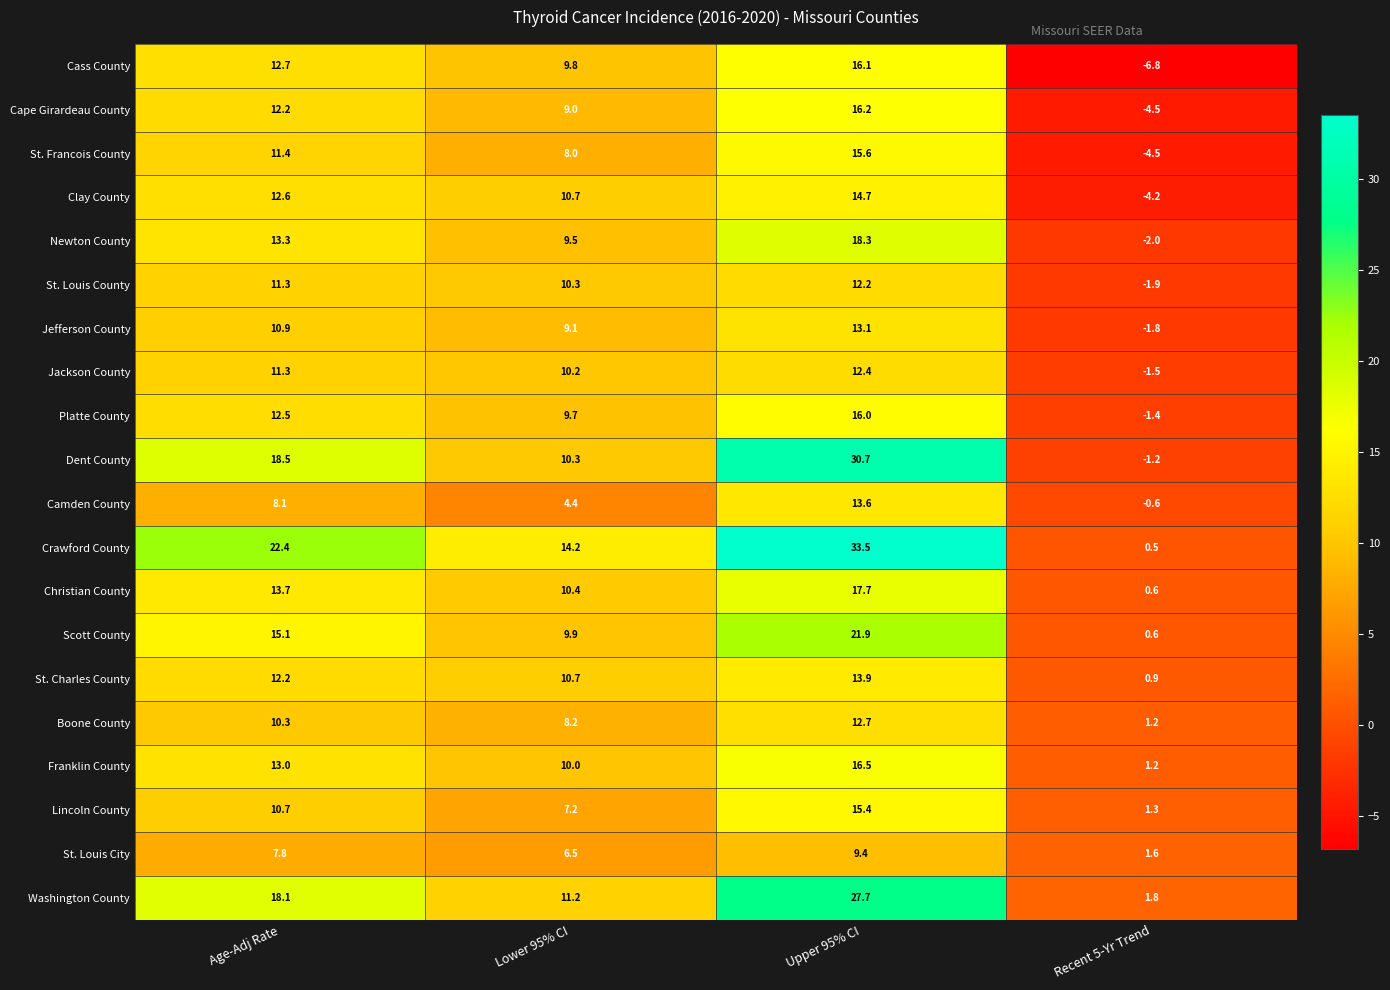

What is the difference between the second highest and second lowest values in the Lincoln County series?

3.5